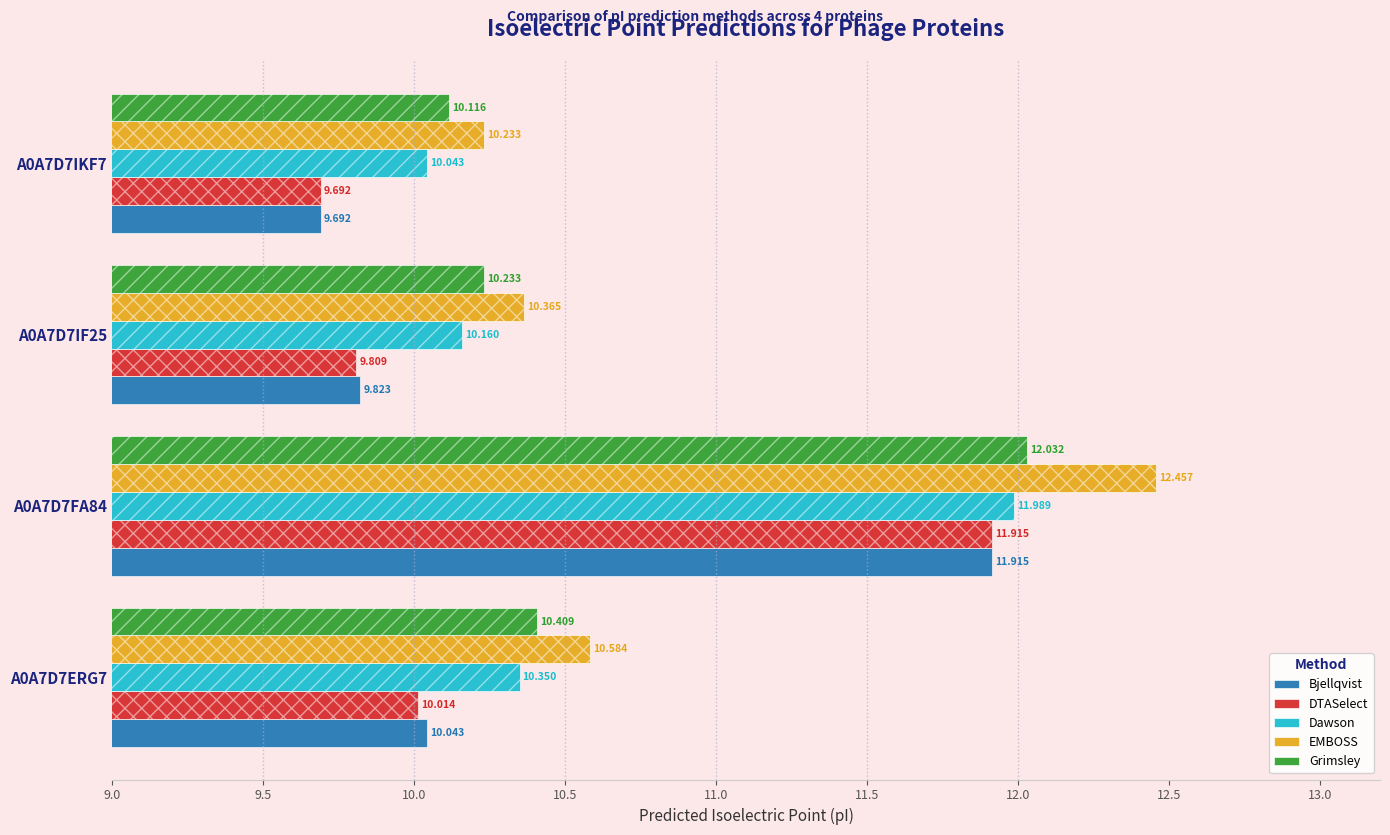

What is the value of the EMBOSS bar at the 3rd from the left?

10.4